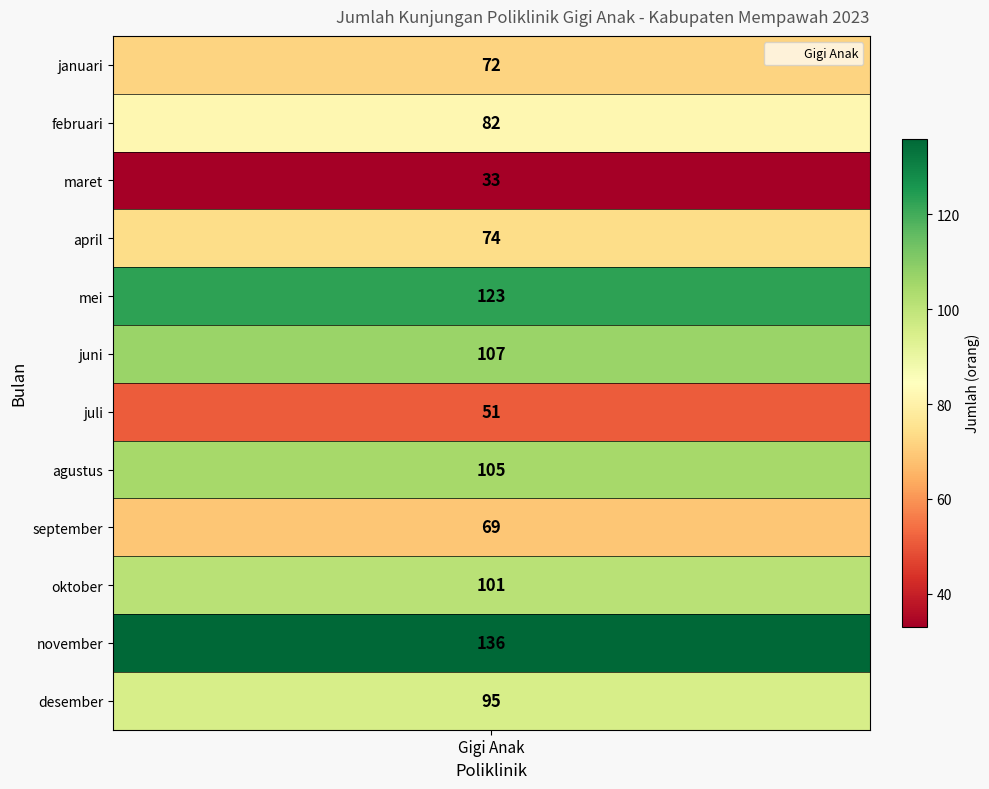

List the labels in order of value, largest first.

november, mei, juni, agustus, oktober, desember, februari, april, januari, september, juli, maret